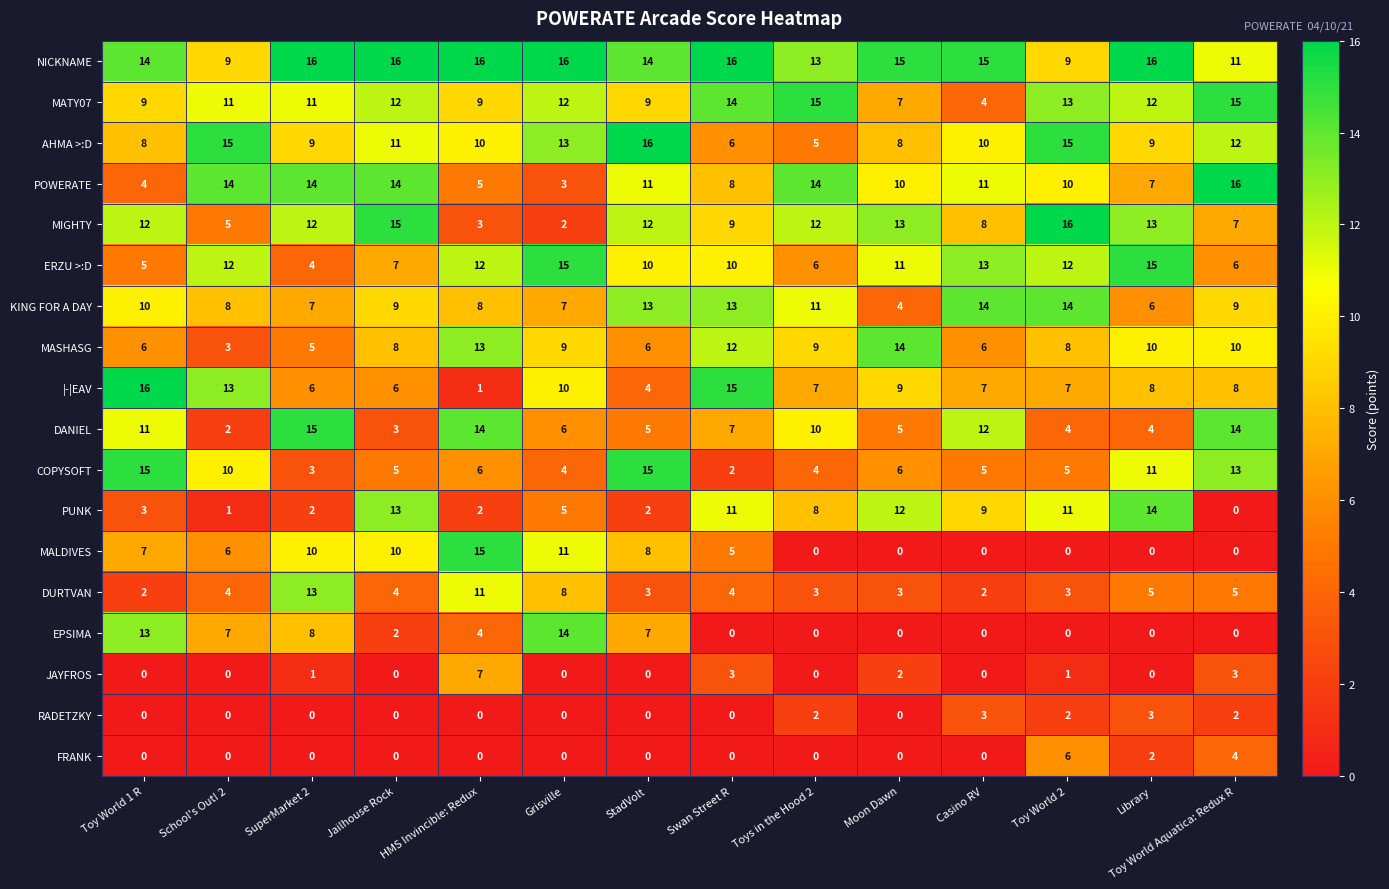

At which label is MALDIVES closest to 7?

Toy World 1 R